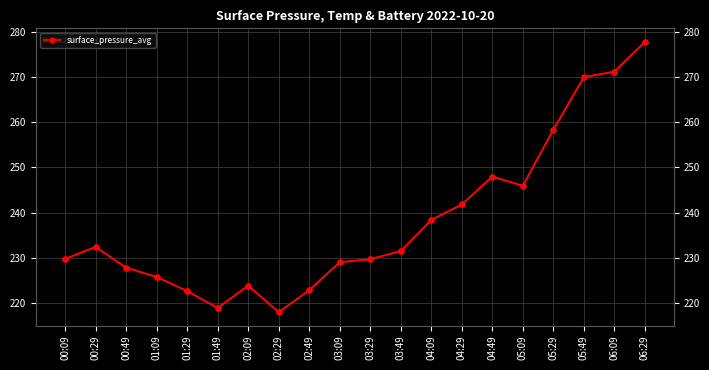

What is the difference between the maximum and second lowest values?

58.9